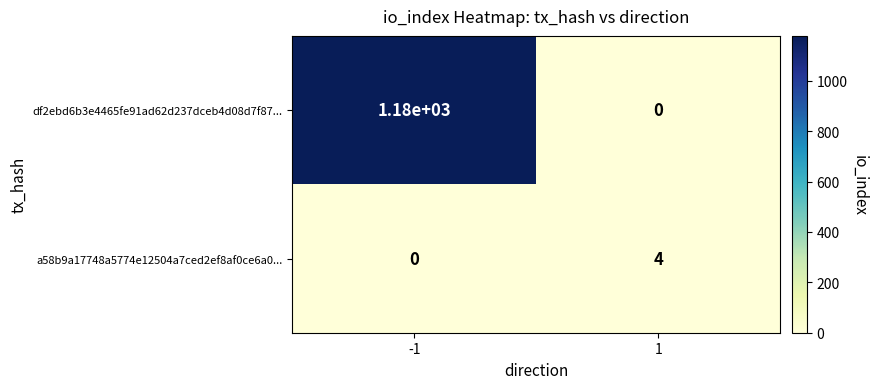

Read the a58b9a17748a5774e12504a7ced2ef8af0ce6a0... value at 1.

4